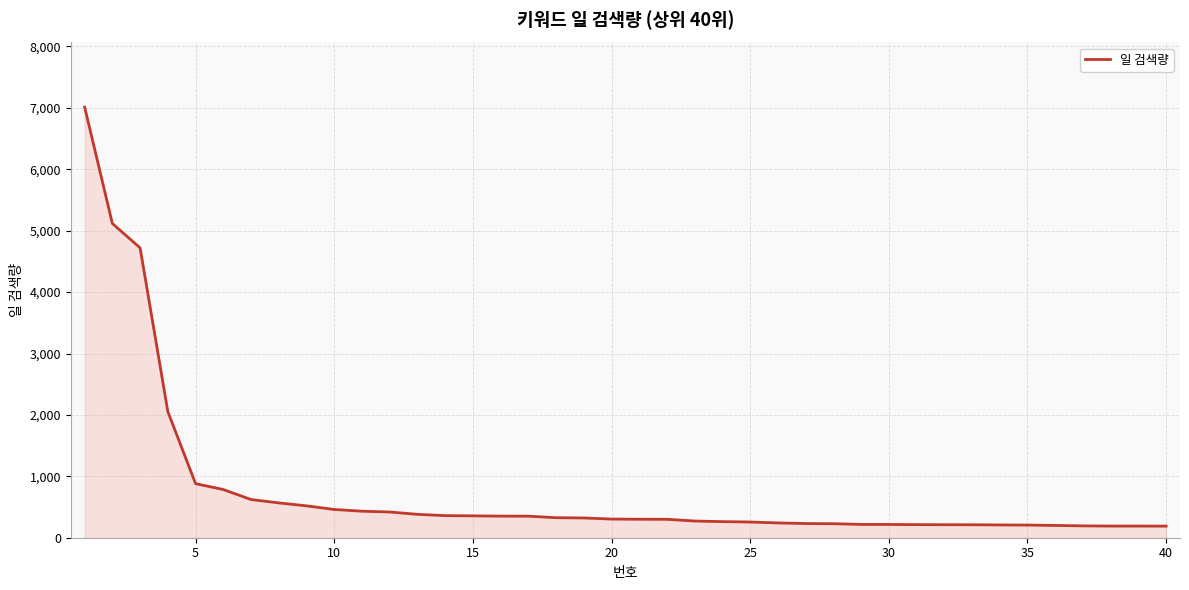

What is the difference between the maximum and minimum values?

6824